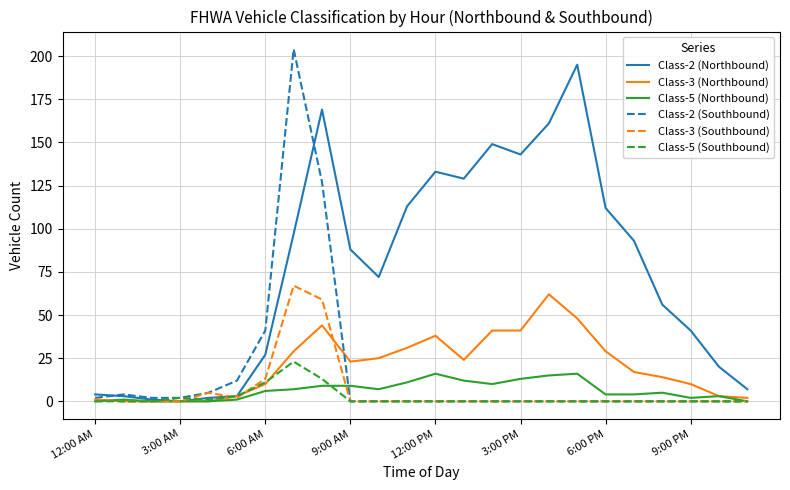

How many lines are shown in the chart?

6